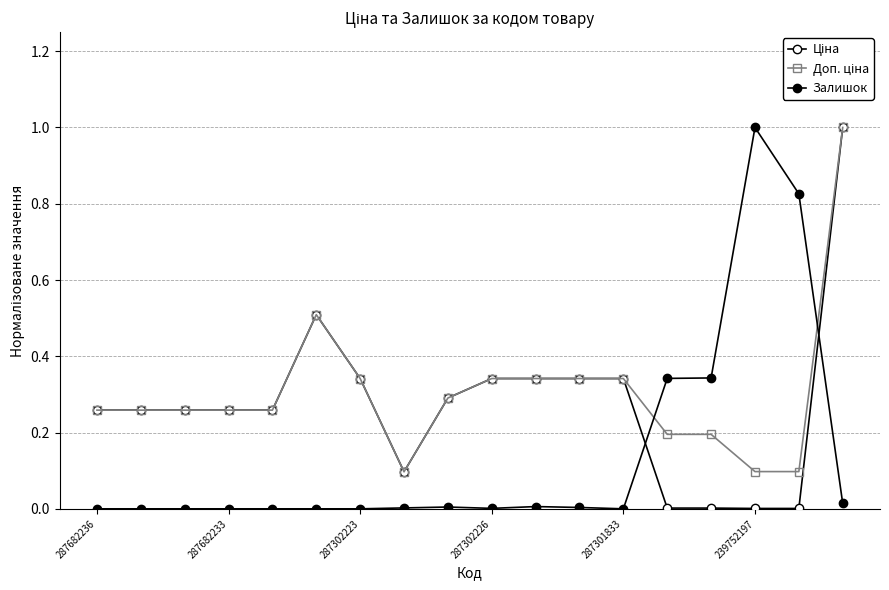

Is this an area chart (filled region under the line)?

No